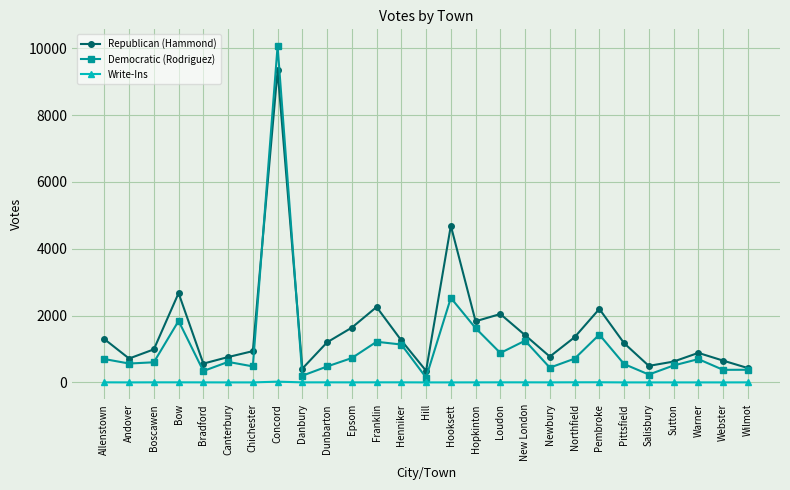

What is the lowest value of the Republican (Hammond) series?

347